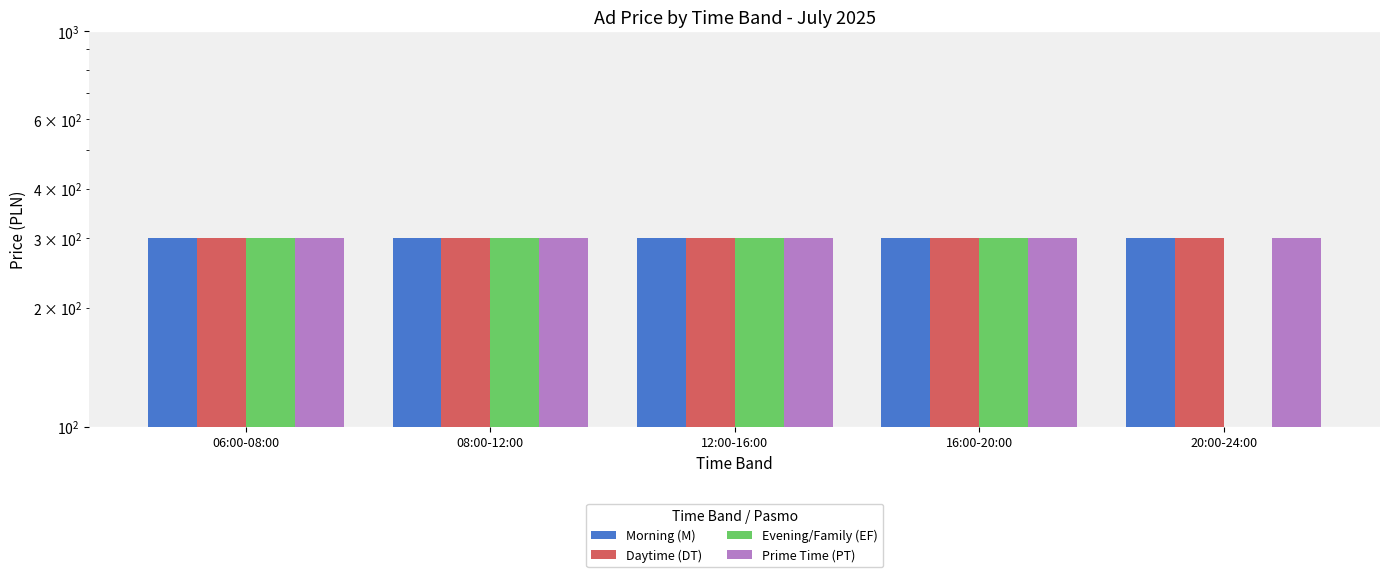

How many bars are there in each group?

4